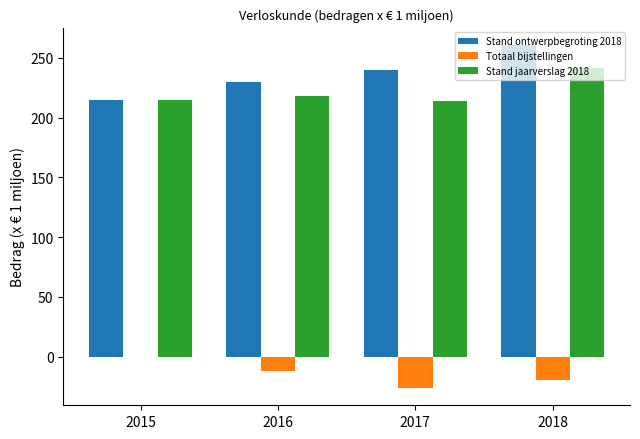

How many series are shown in this chart?

3